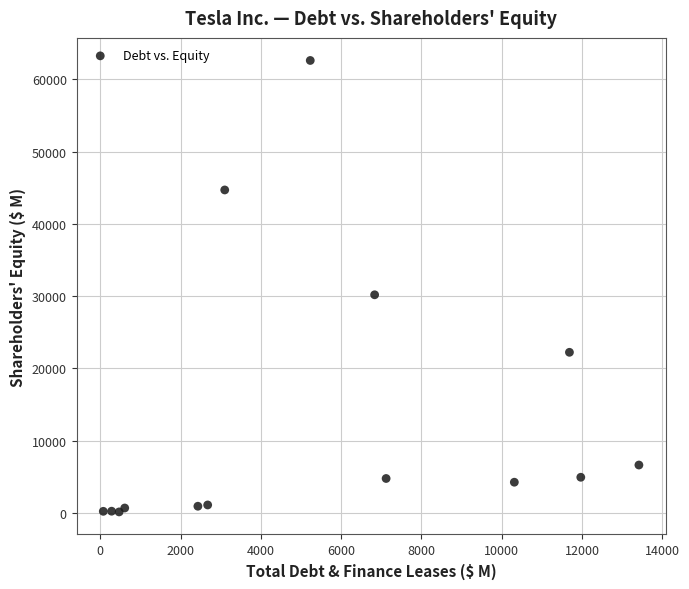

What Y value in the scatter plot is closest to 31379?

30189